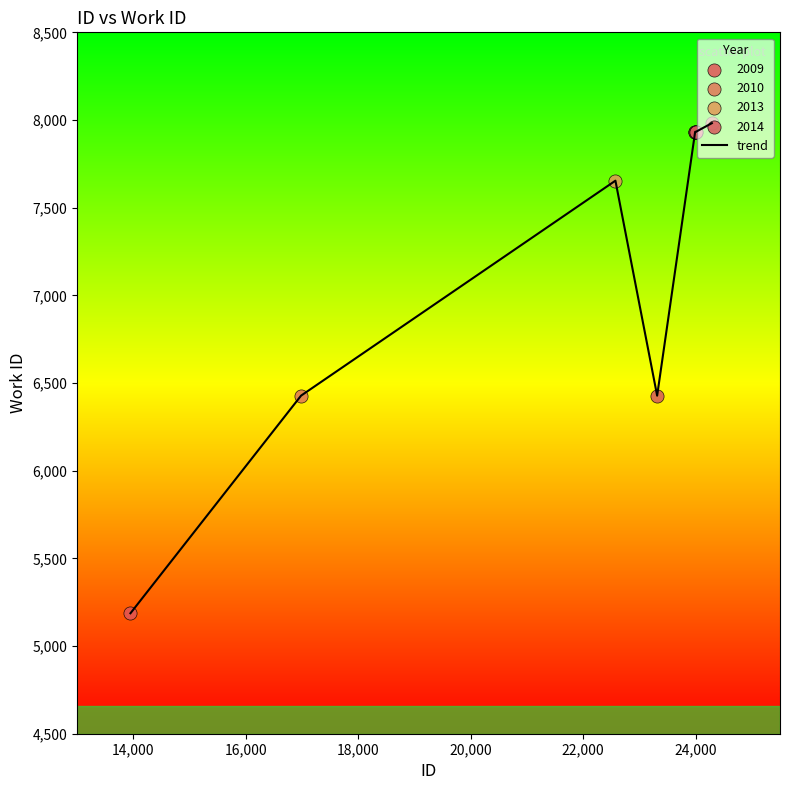

What is the maximum value shown in the chart?

7982